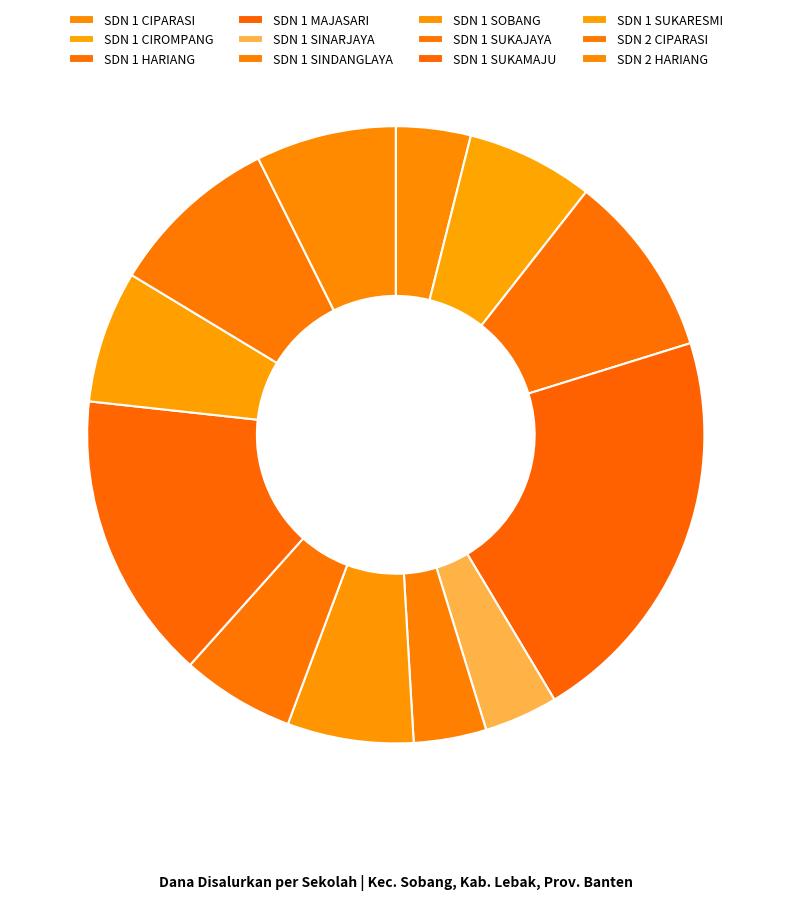

To the nearest percent, what portion does SDN 1 SINDANGLAYA represent?

4%